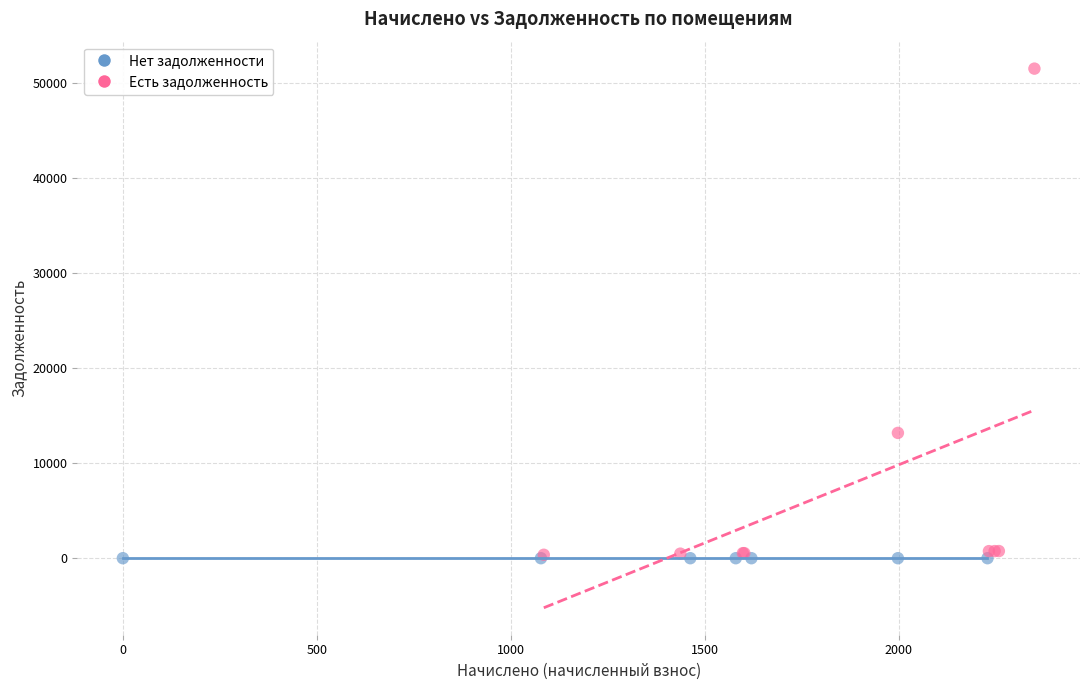

Which series contains the highest Y value?

Есть задолженность